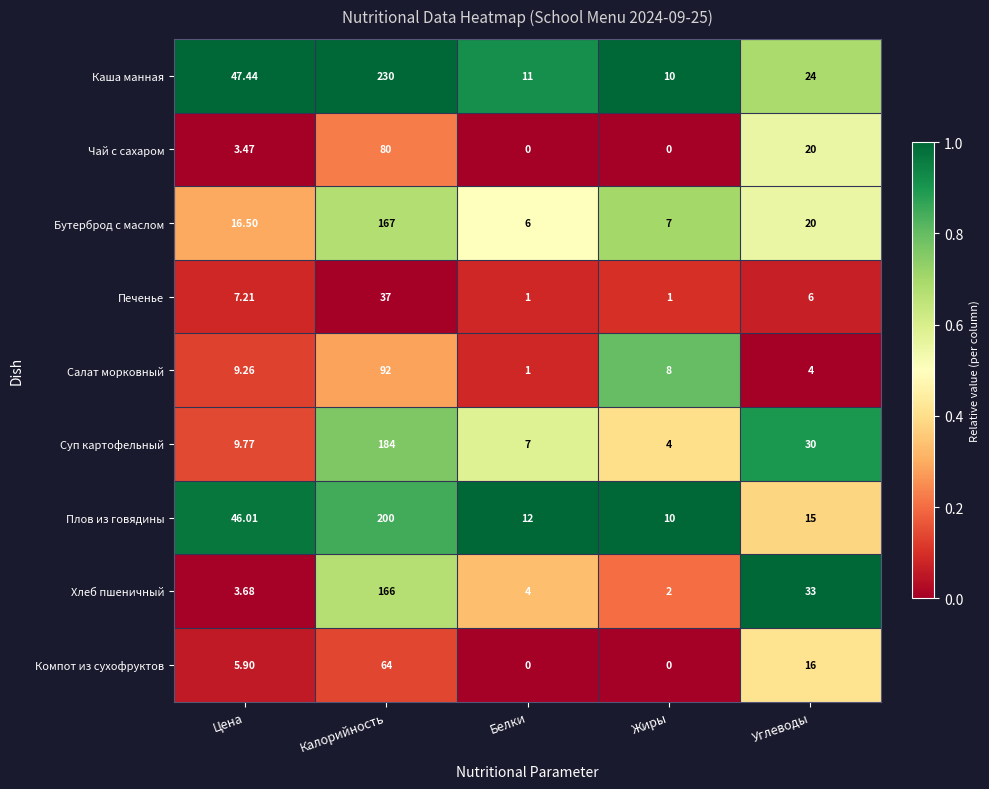

At which label does Каша манная reach its minimum?

Жиры